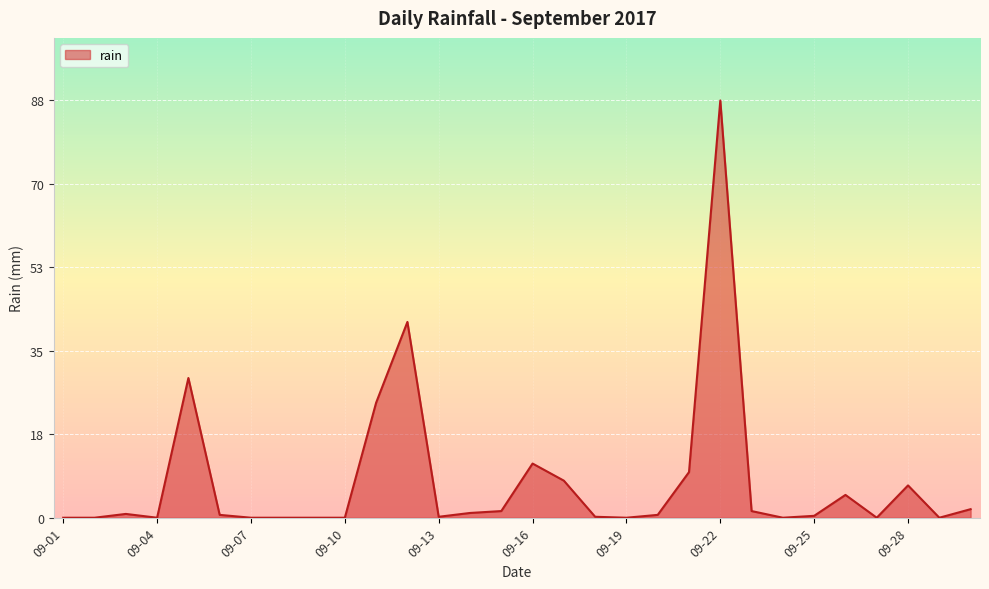

What is the maximum value shown in the chart?

87.8